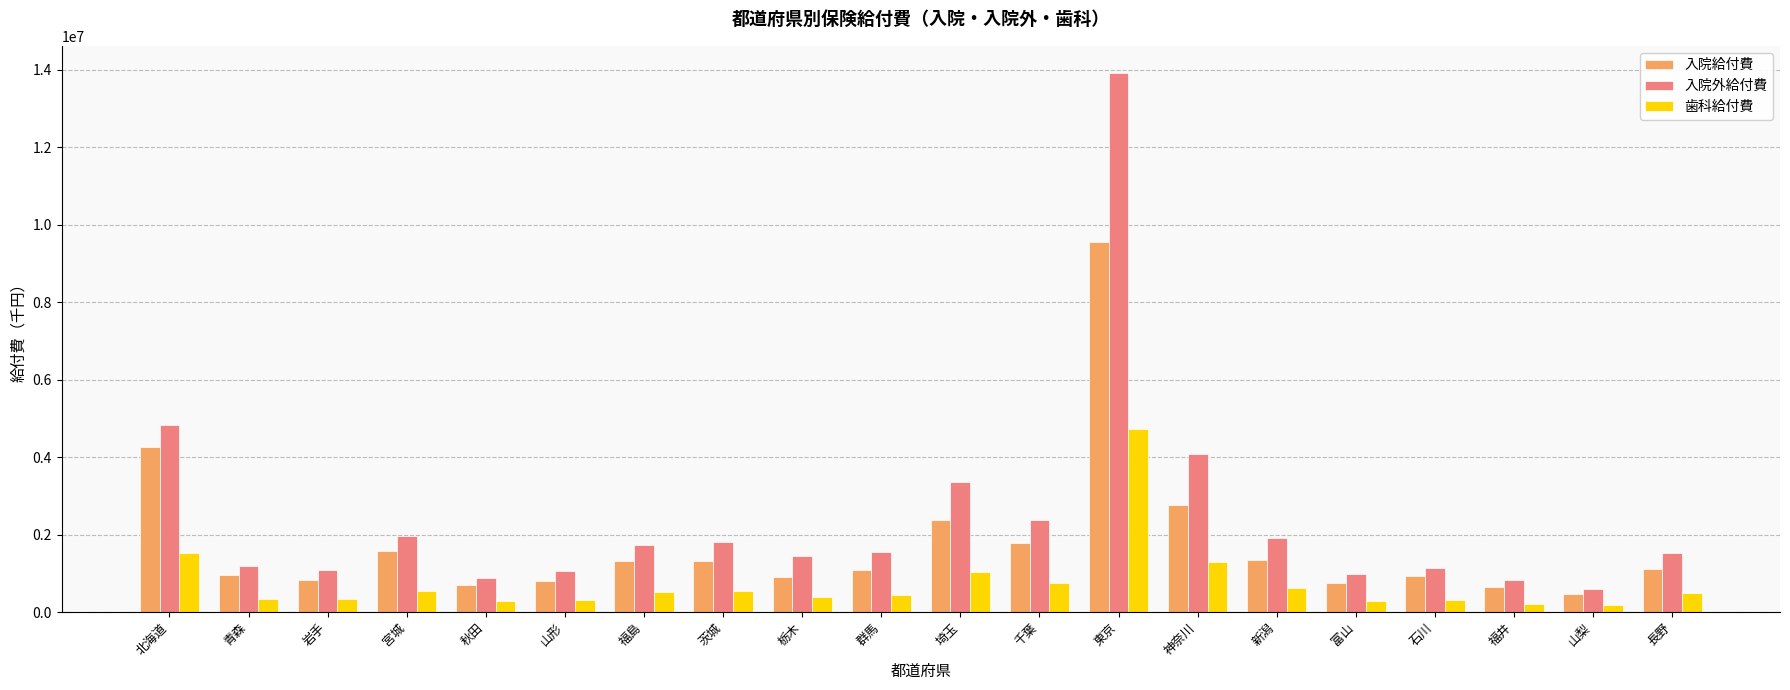

What is the total value across all series at 宮城?

4081245.3